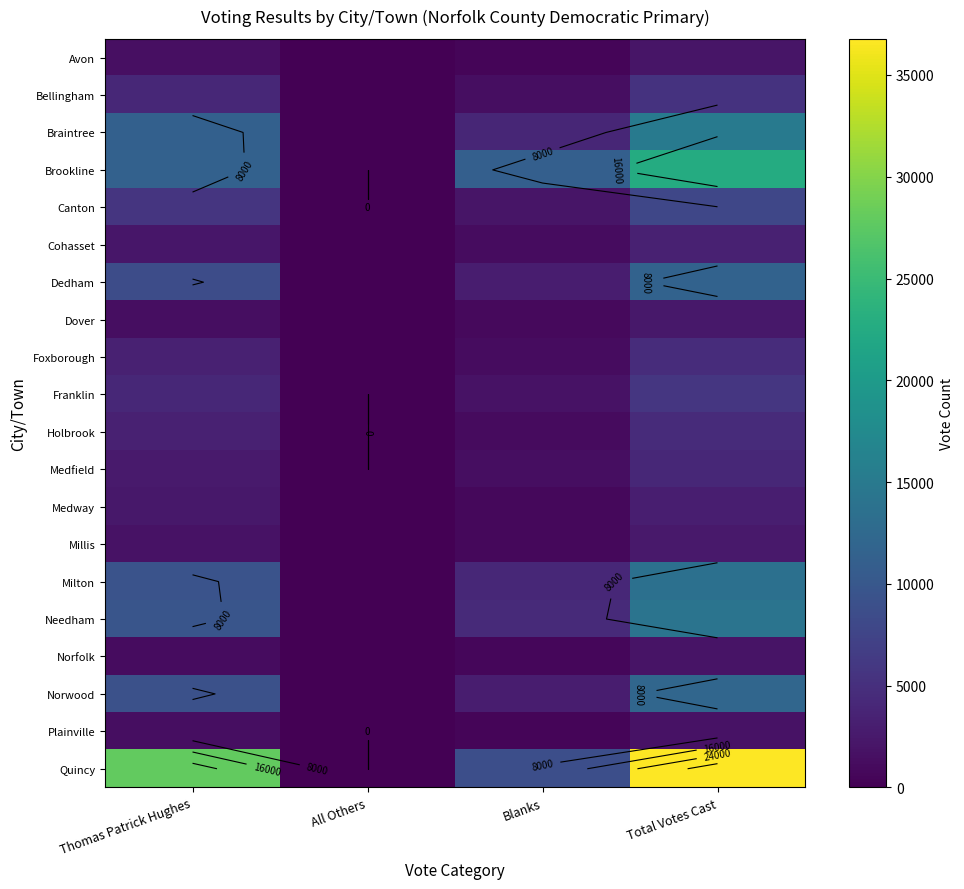

At how many categories does at least one series exceed 817?

3